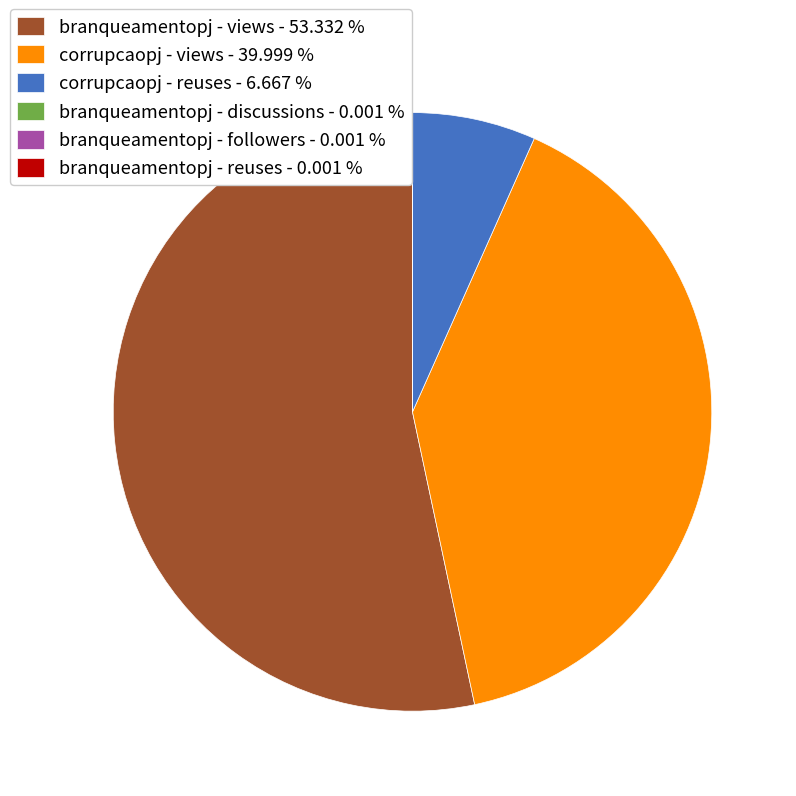

What is the largest slice in the pie chart?

branqueamentopj - views - 53.332 %